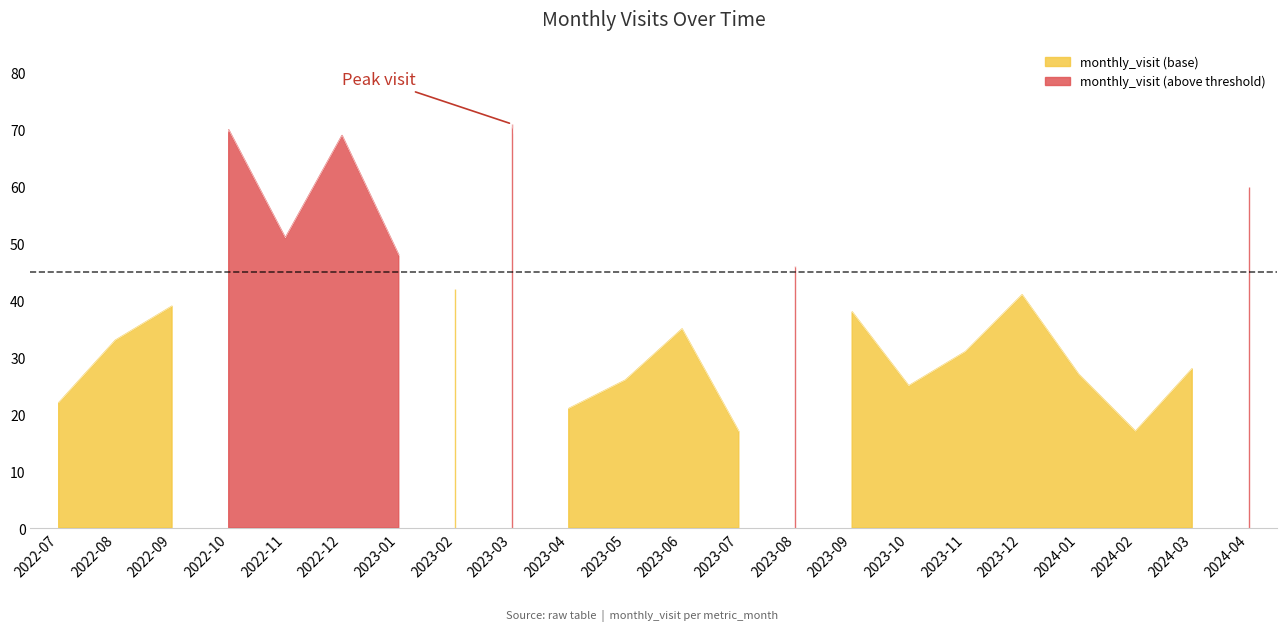

What is the label of the 18th point from the left?

2023-12